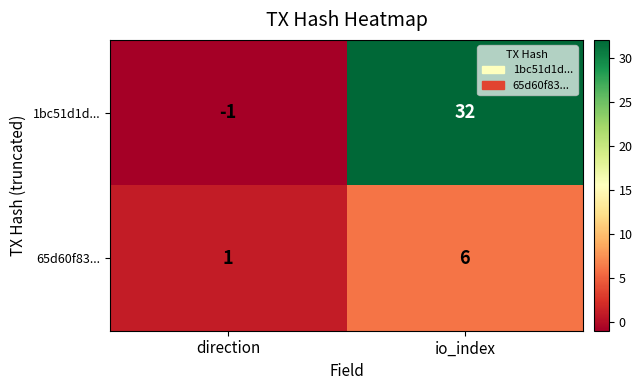

List the series in order of their peak value, lowest first.

65d60f83..., 1bc51d1d...